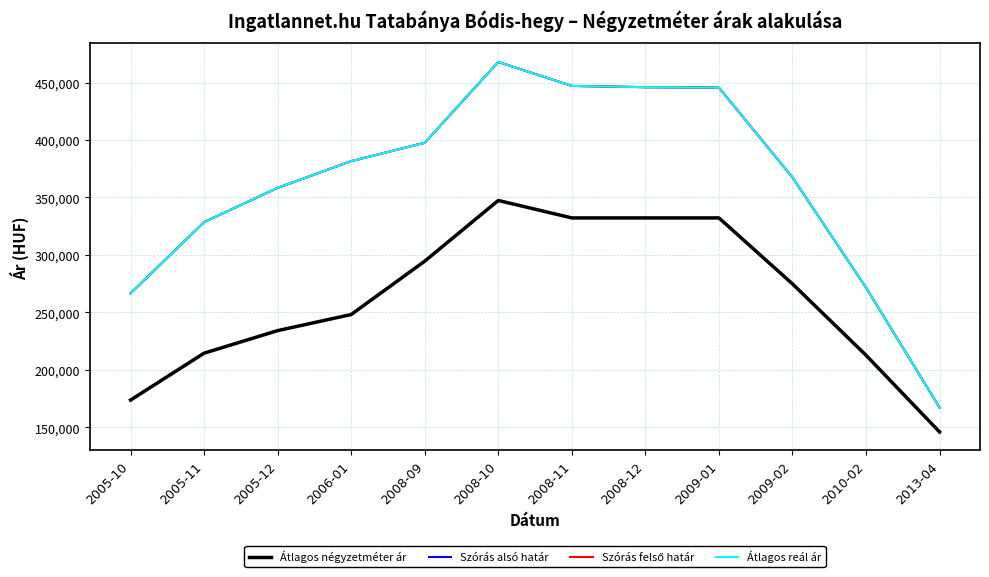

Does the chart have visible grid lines?

Yes